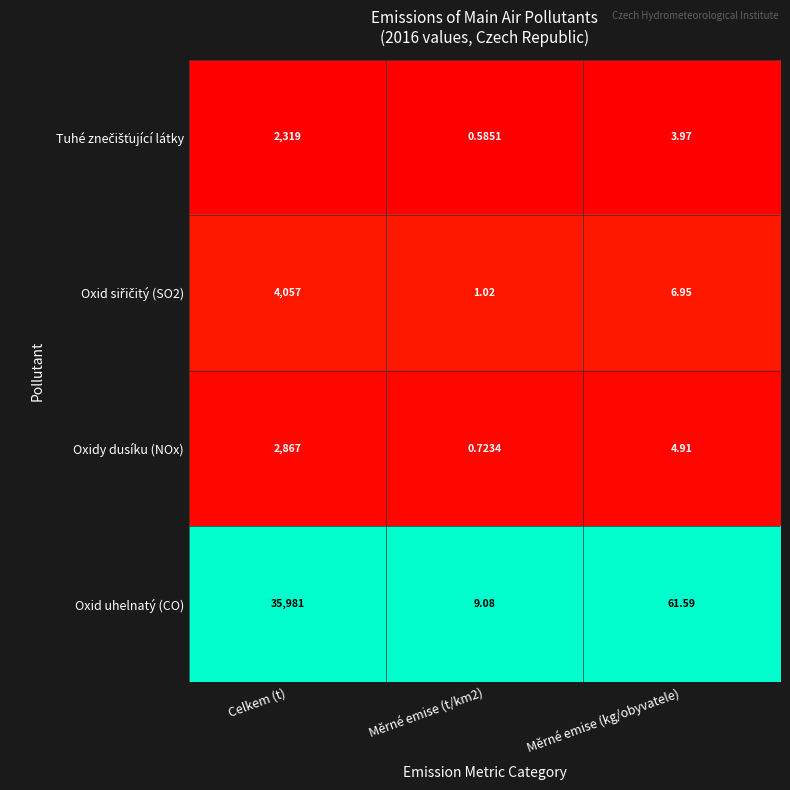

At which category does the chart reach its peak across all series?

Celkem (t)